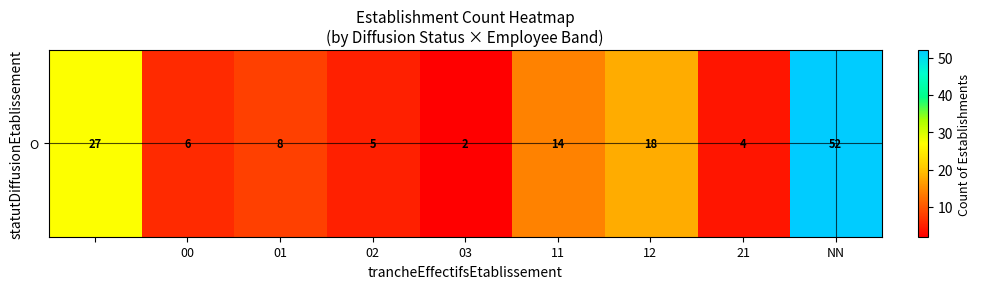

What is the difference between the values at 01 and 02?

3